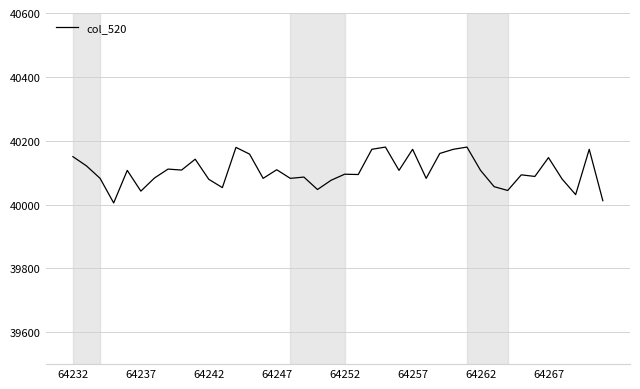

What is the maximum value shown in the chart?

40180